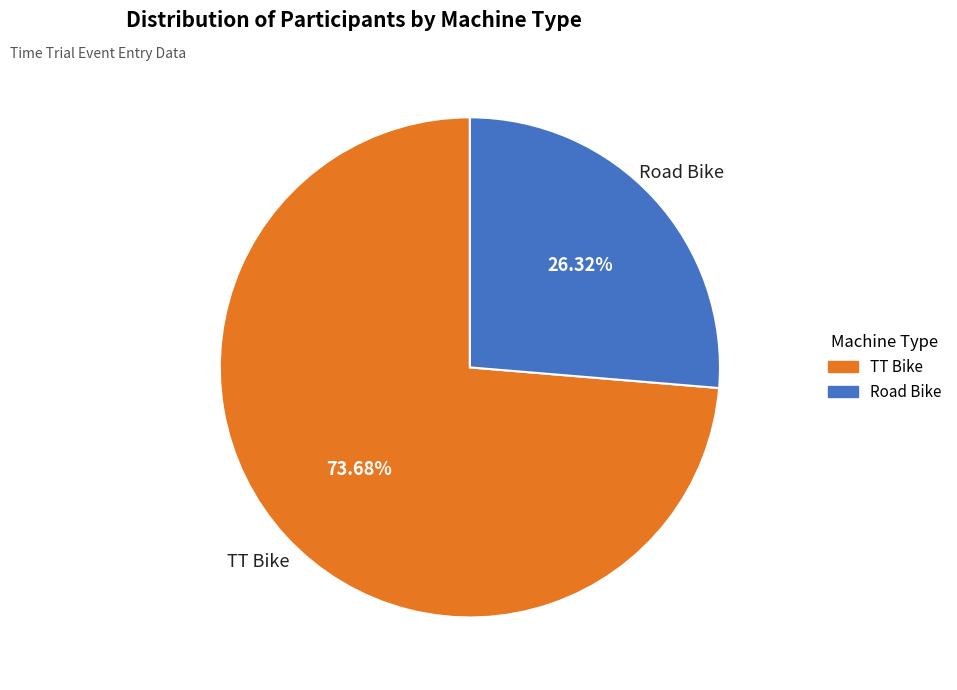

What is the ratio of the value at TT Bike to the value at Road Bike?

2.8